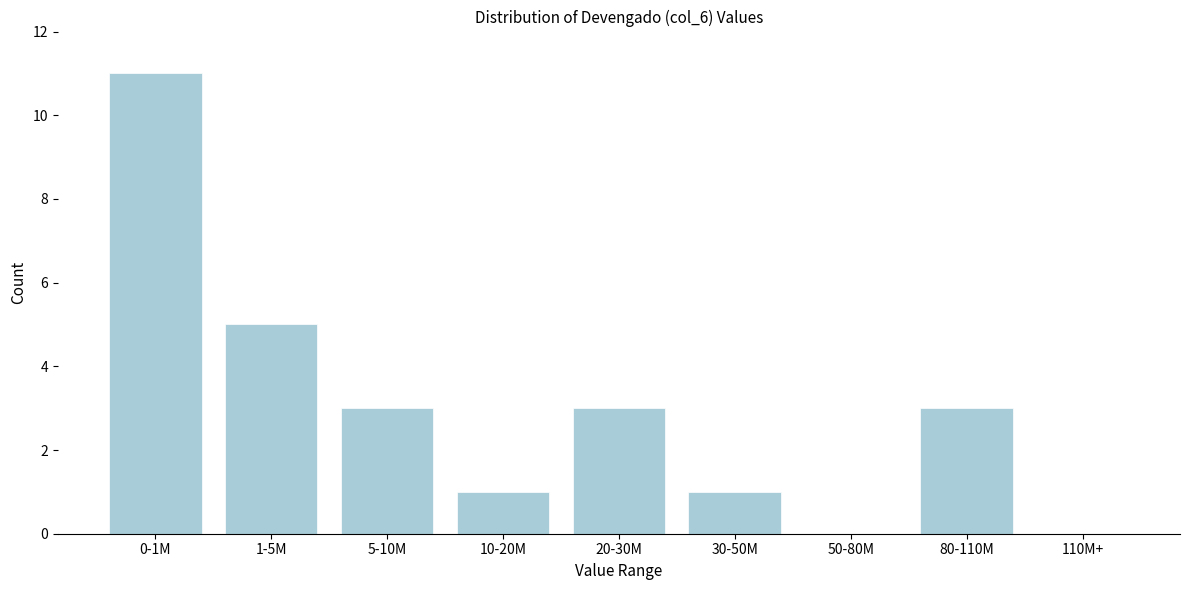

Reading left to right, transcribe all the data shown in this chart.

0-1M=11	1-5M=5	5-10M=3	10-20M=1	20-30M=3	30-50M=1	50-80M=0	80-110M=3	110M+=0